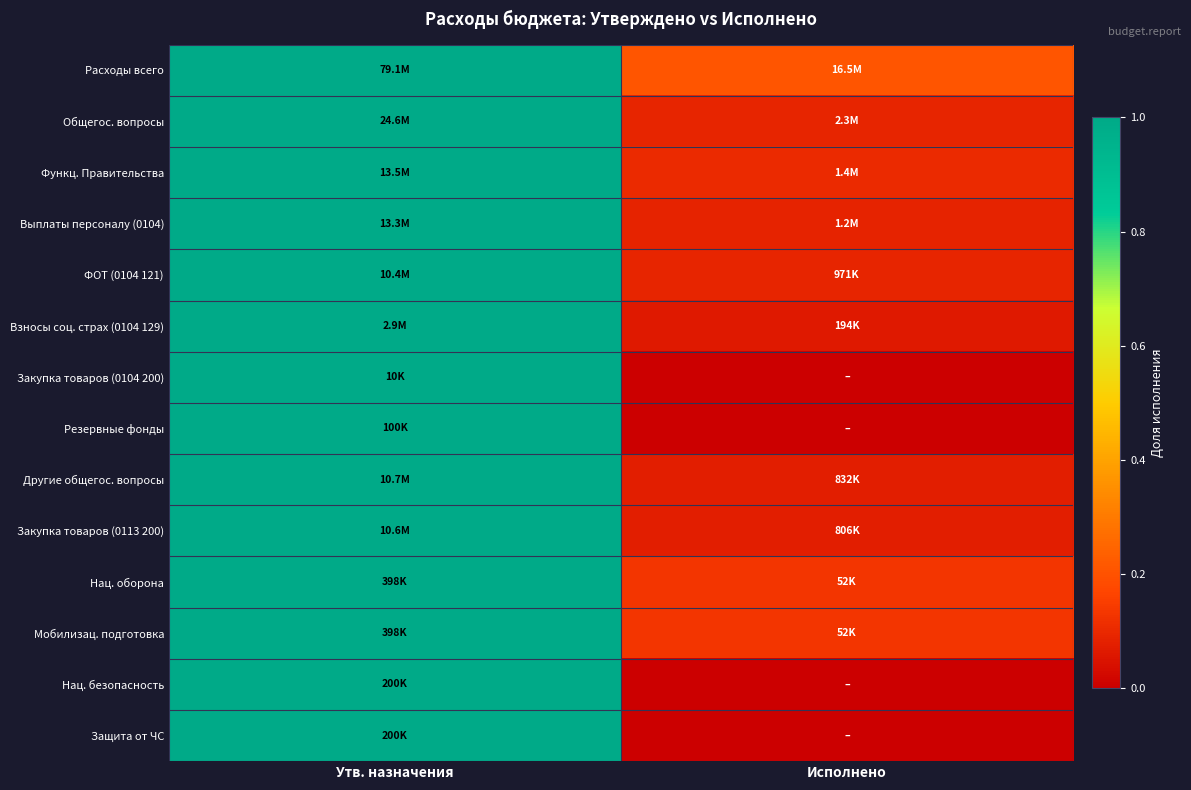

What is the difference between the highest and lowest values at Исполнено?

0.2